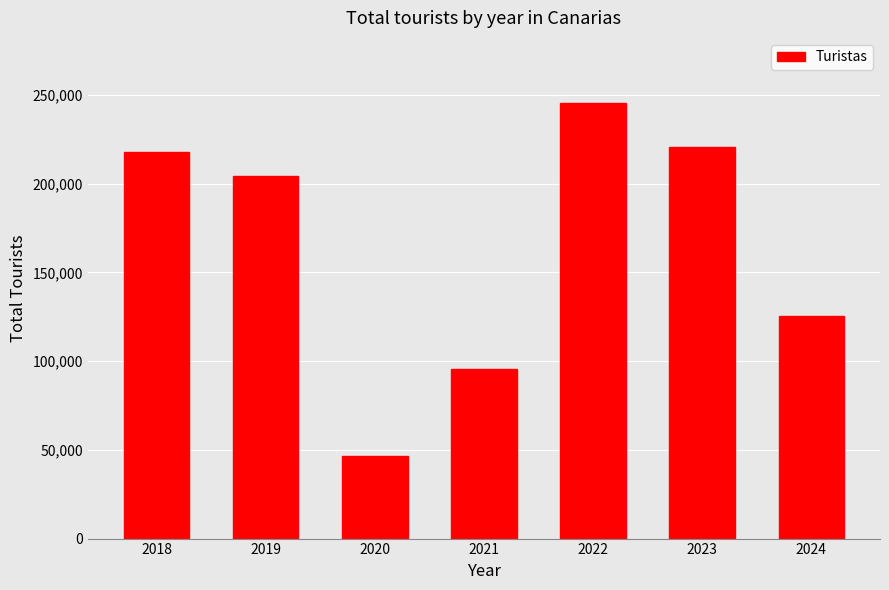

At which category does the chart reach its peak across all series?

2022